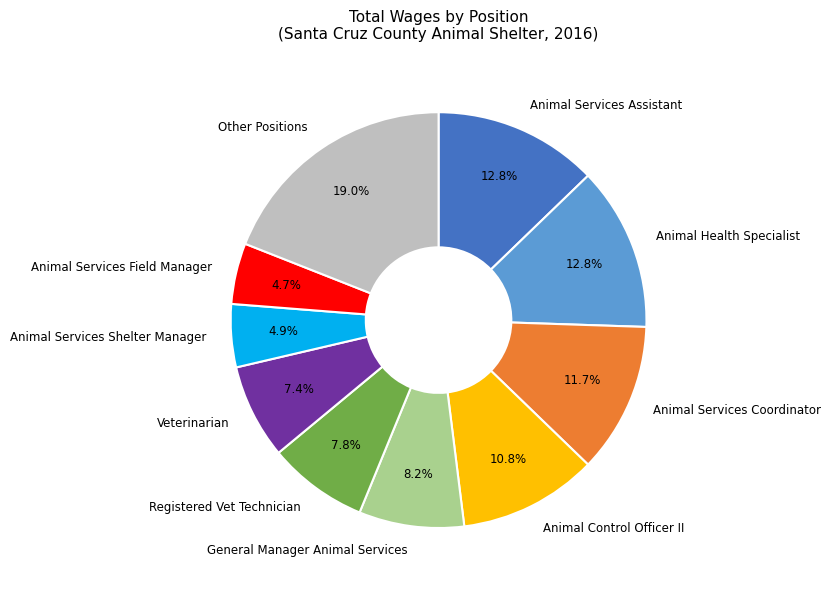

To the nearest percent, what is the difference between the largest and smallest slice percentages?

14%